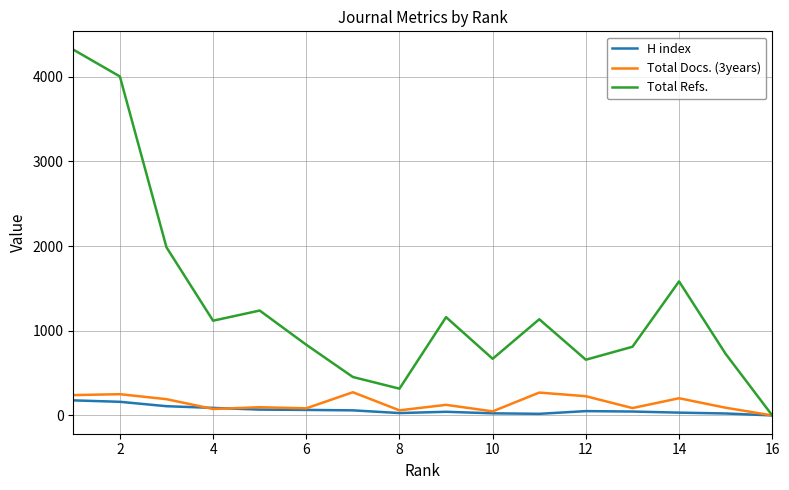

Which series has the largest total across all categories?

Total Refs.